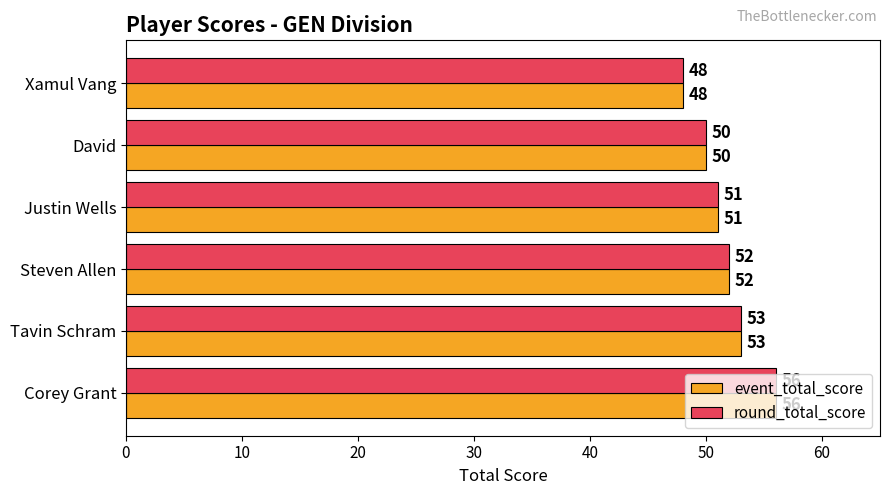

Is it true that event_total_score equals 53 at Tavin Schram?

True